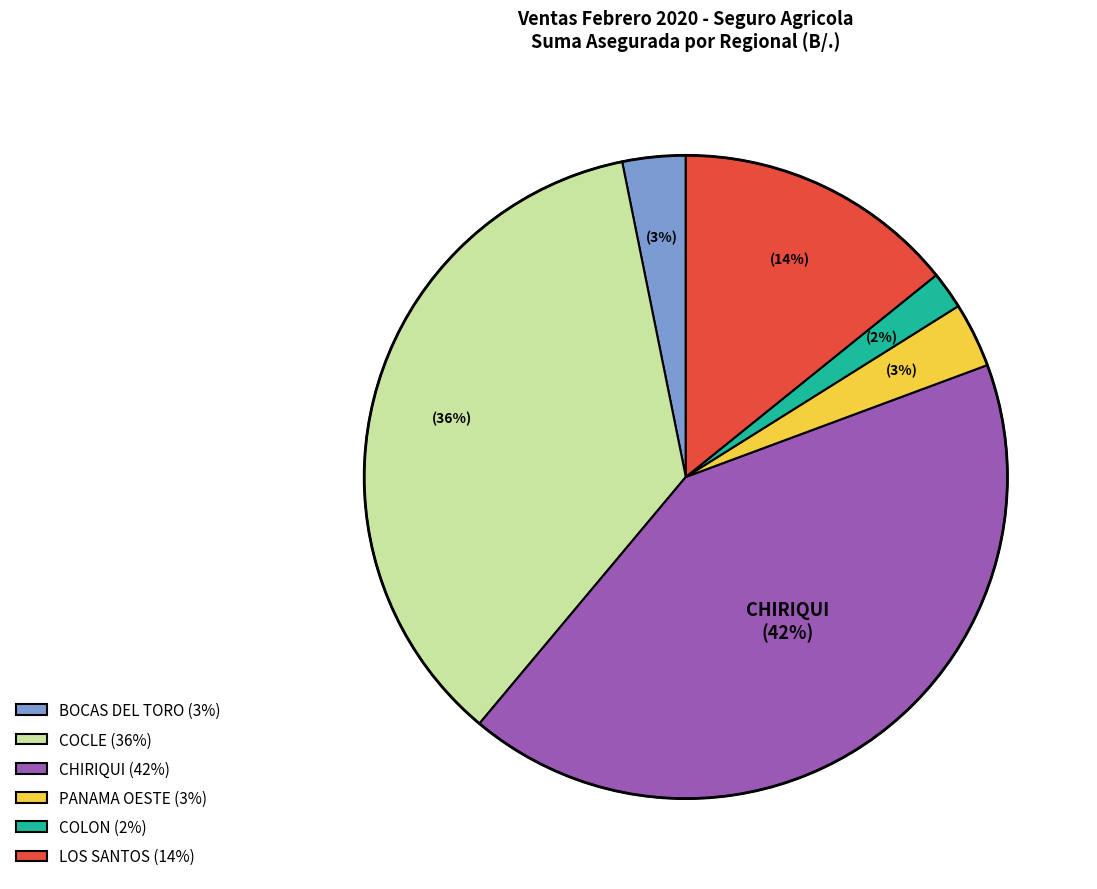

How many slices are in this pie chart?

6